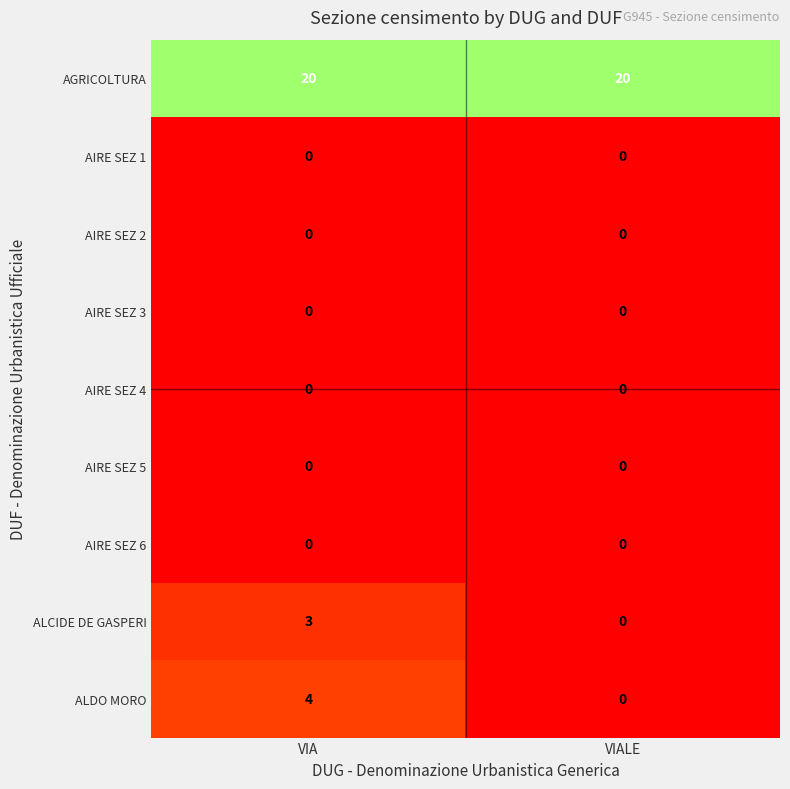

What is the total value across all series at VIALE?

20